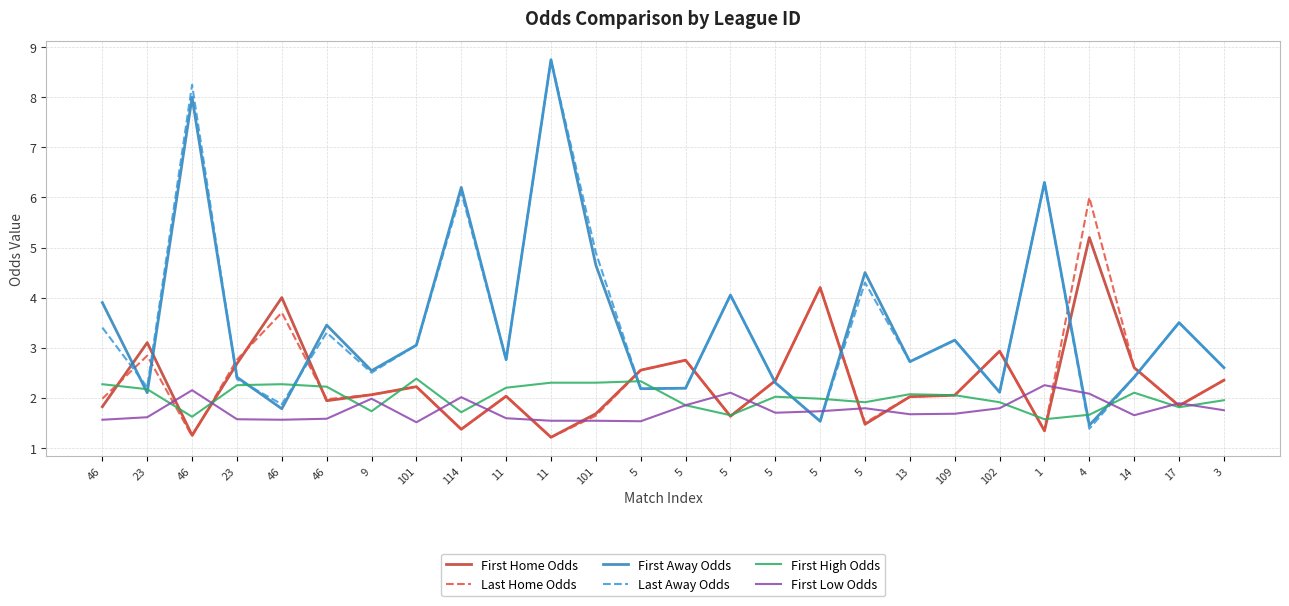

How many lines are shown in the chart?

6